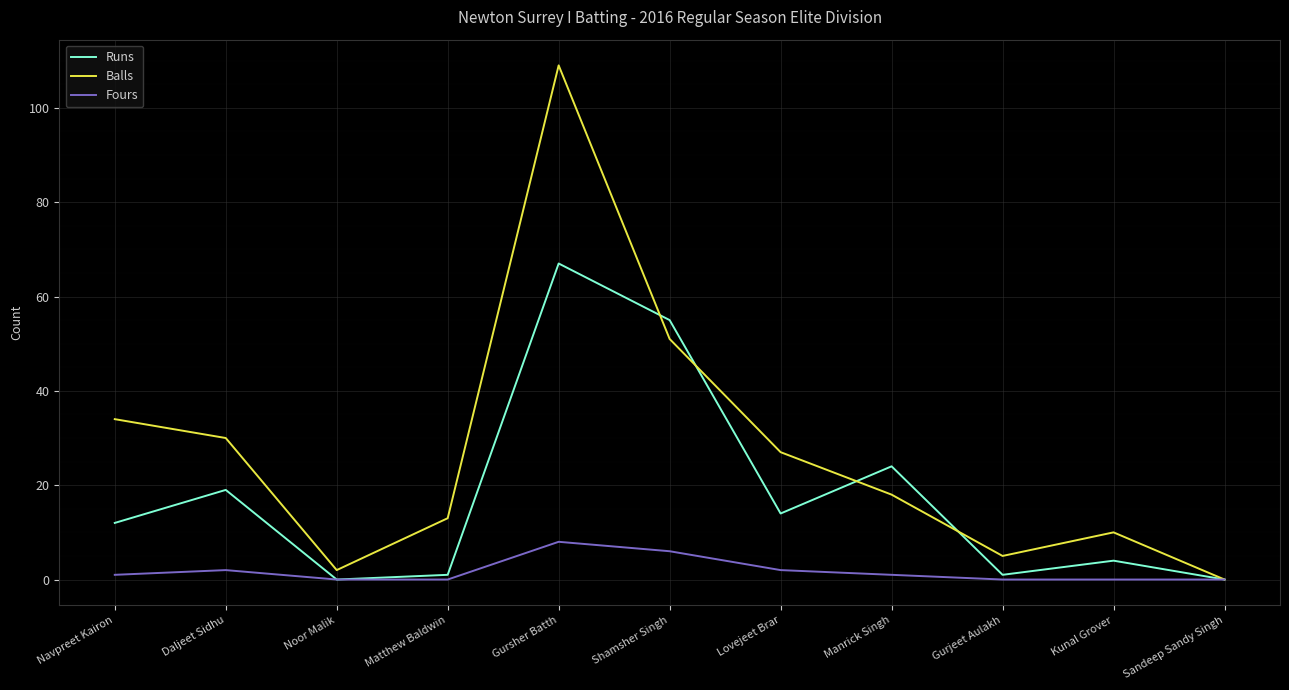

What is the sum of all Fours values?

20